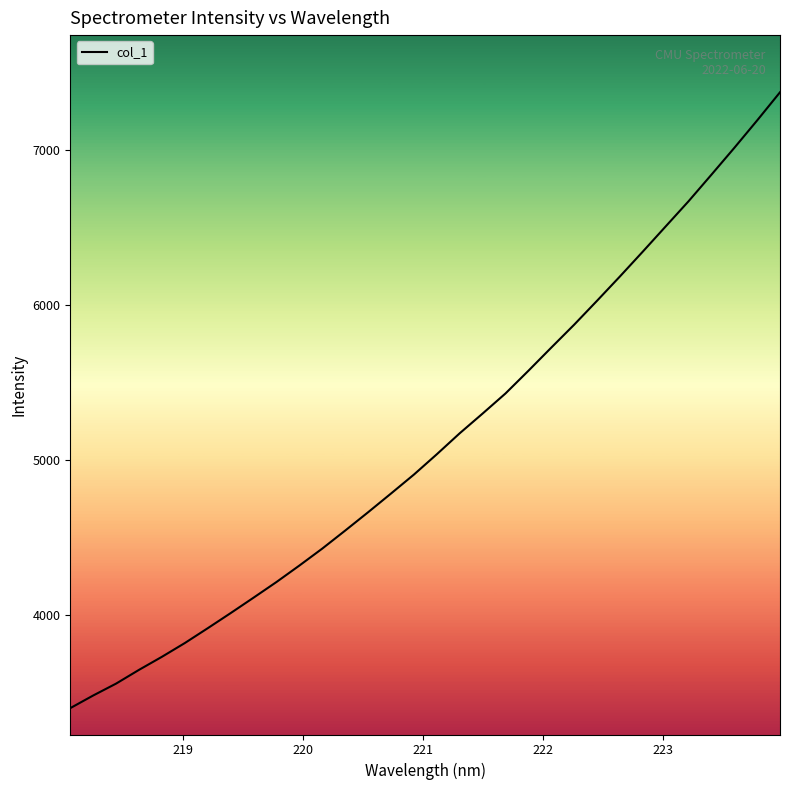

What is the smallest value displayed?

3401.2